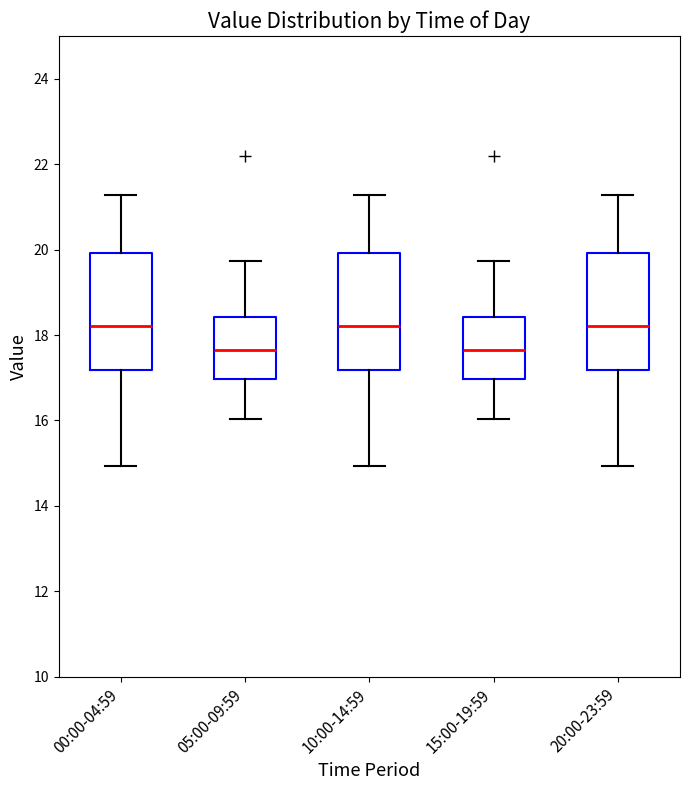

Reading left to right, read every box against the y-axis: the position of its median line, the range the box covers, and the ends of its whiskers. The values are not printed on the chart, so give them approximately, as read against the axis.

00:00-04:59: median 18.2, box 17.2 to 20.0, whiskers 15.0 to 21.2
05:00-09:59: median 17.6, box 17.0 to 18.4, whiskers 16.0 to 19.8
10:00-14:59: median 18.2, box 17.2 to 20.0, whiskers 15.0 to 21.2
15:00-19:59: median 17.6, box 17.0 to 18.4, whiskers 16.0 to 19.8
20:00-23:59: median 18.2, box 17.2 to 20.0, whiskers 15.0 to 21.2